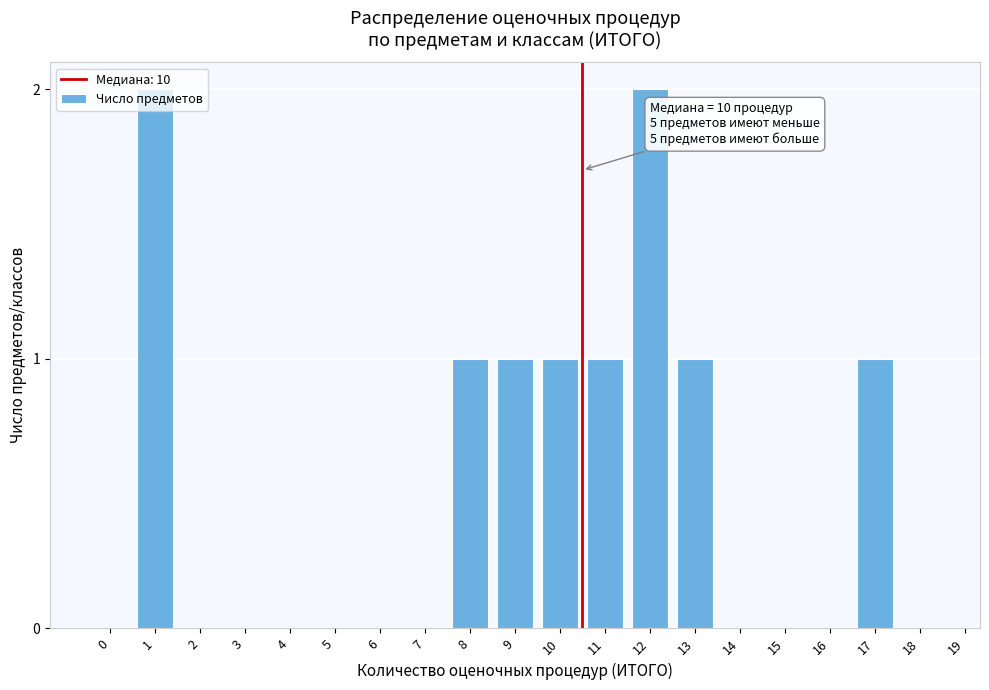

Between 14 and 10, which is larger?

10